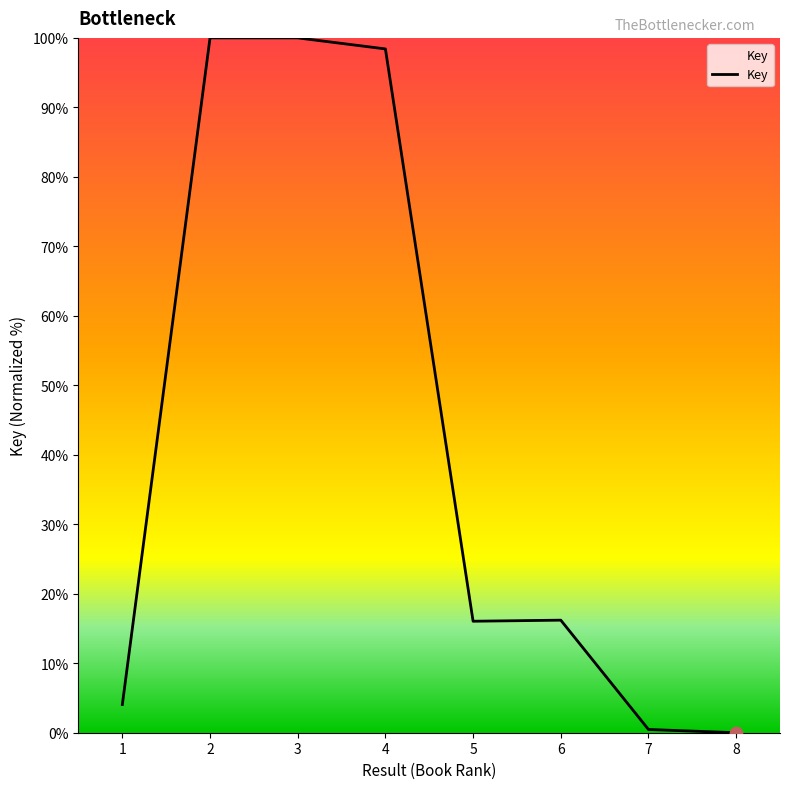

What is the change in value from 4 to 7?

-97.9